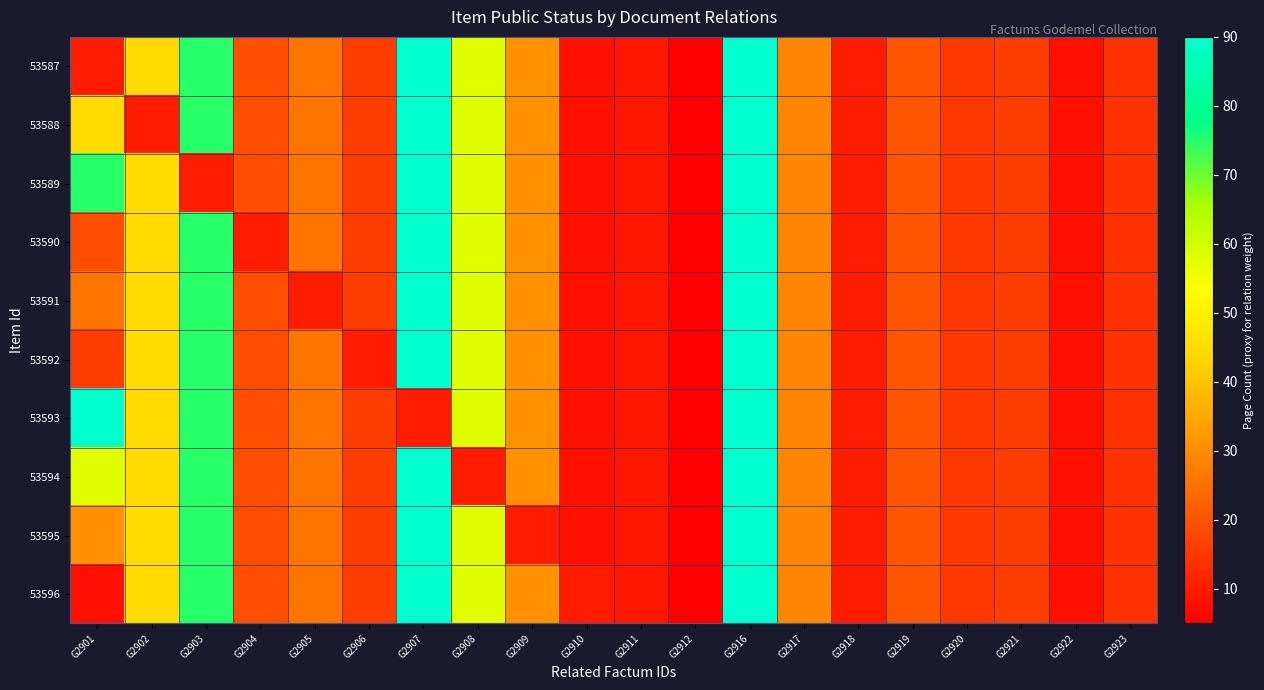

Reading left to right, list all the values displayed in this chart.

53587: G2901=10	G2902=45	G2903=75	G2904=19	G2905=26	G2906=16	G2907=90	G2908=58	G2909=31	G2910=8	G2911=9	G2912=5	G2916=90	G2917=29	G2918=10	G2919=20	G2920=15	G2921=16	G2922=8	G2923=14
53588: G2901=45	G2902=10	G2903=75	G2904=19	G2905=26	G2906=16	G2907=90	G2908=58	G2909=31	G2910=8	G2911=9	G2912=5	G2916=90	G2917=29	G2918=10	G2919=20	G2920=15	G2921=16	G2922=8	G2923=14
53589: G2901=75	G2902=45	G2903=10	G2904=19	G2905=26	G2906=16	G2907=90	G2908=58	G2909=31	G2910=8	G2911=9	G2912=5	G2916=90	G2917=29	G2918=10	G2919=20	G2920=15	G2921=16	G2922=8	G2923=14
53590: G2901=19	G2902=45	G2903=75	G2904=10	G2905=26	G2906=16	G2907=90	G2908=58	G2909=31	G2910=8	G2911=9	G2912=5	G2916=90	G2917=29	G2918=10	G2919=20	G2920=15	G2921=16	G2922=8	G2923=14
53591: G2901=26	G2902=45	G2903=75	G2904=19	G2905=10	G2906=16	G2907=90	G2908=58	G2909=31	G2910=8	G2911=9	G2912=5	G2916=90	G2917=29	G2918=10	G2919=20	G2920=15	G2921=16	G2922=8	G2923=14
53592: G2901=16	G2902=45	G2903=75	G2904=19	G2905=26	G2906=10	G2907=90	G2908=58	G2909=31	G2910=8	G2911=9	G2912=5	G2916=90	G2917=29	G2918=10	G2919=20	G2920=15	G2921=16	G2922=8	G2923=14
53593: G2901=90	G2902=45	G2903=75	G2904=19	G2905=26	G2906=16	G2907=10	G2908=58	G2909=31	G2910=8	G2911=9	G2912=5	G2916=90	G2917=29	G2918=10	G2919=20	G2920=15	G2921=16	G2922=8	G2923=14
53594: G2901=58	G2902=45	G2903=75	G2904=19	G2905=26	G2906=16	G2907=90	G2908=10	G2909=31	G2910=8	G2911=9	G2912=5	G2916=90	G2917=29	G2918=10	G2919=20	G2920=15	G2921=16	G2922=8	G2923=14
53595: G2901=31	G2902=45	G2903=75	G2904=19	G2905=26	G2906=16	G2907=90	G2908=58	G2909=10	G2910=8	G2911=9	G2912=5	G2916=90	G2917=29	G2918=10	G2919=20	G2920=15	G2921=16	G2922=8	G2923=14
53596: G2901=8	G2902=45	G2903=75	G2904=19	G2905=26	G2906=16	G2907=90	G2908=58	G2909=31	G2910=10	G2911=9	G2912=5	G2916=90	G2917=29	G2918=10	G2919=20	G2920=15	G2921=16	G2922=8	G2923=14